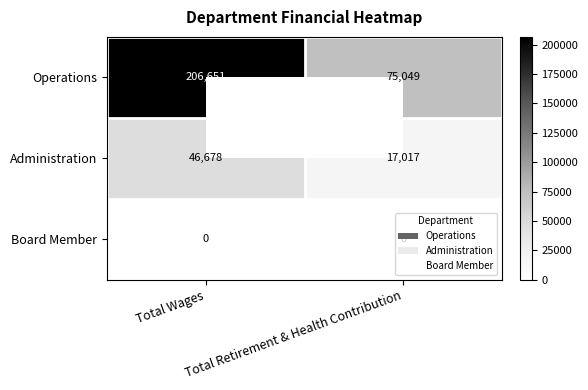

How many distinct data groups are displayed?

3